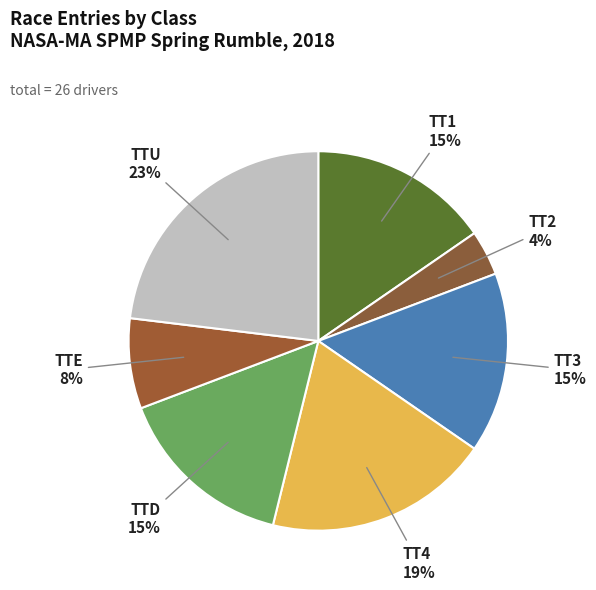

To the nearest percent, what is the average slice percentage?

14%